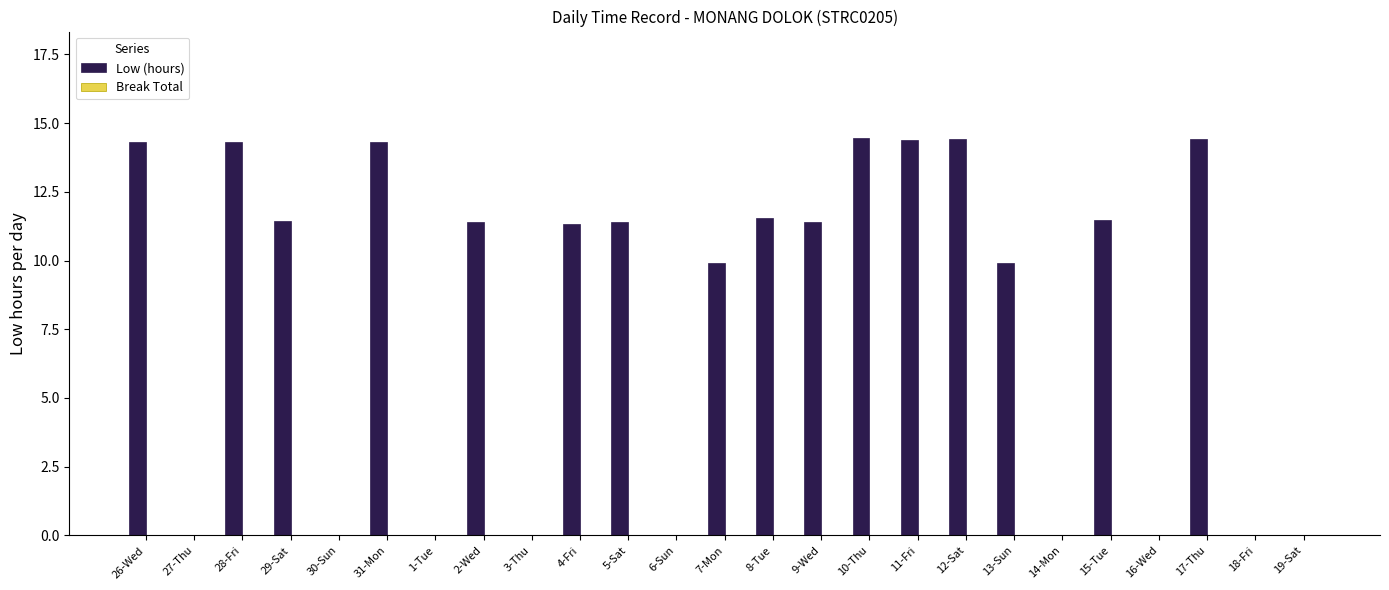

What is the sum of the values at 4-Fri and 6-Sun?

11.3